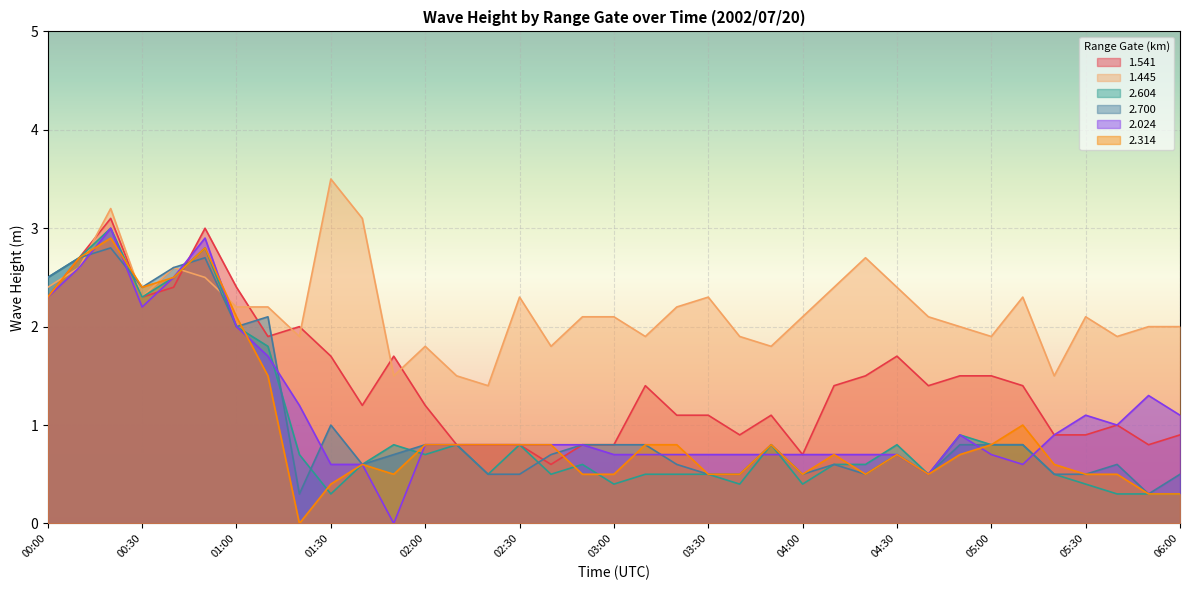

What is the average value of the 2.314 series?

1.0